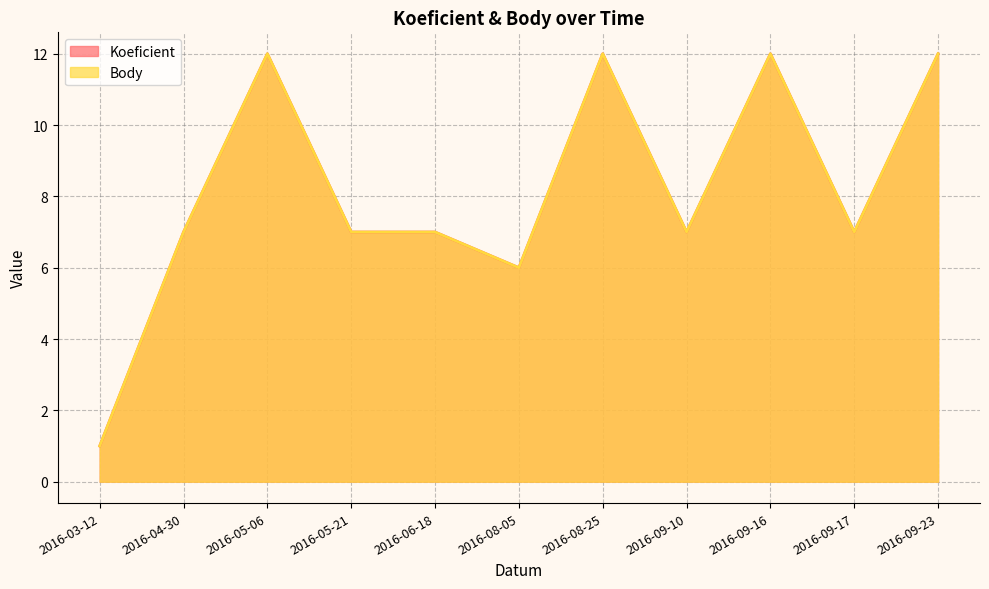

What is the average value of the Koeficient series?

8